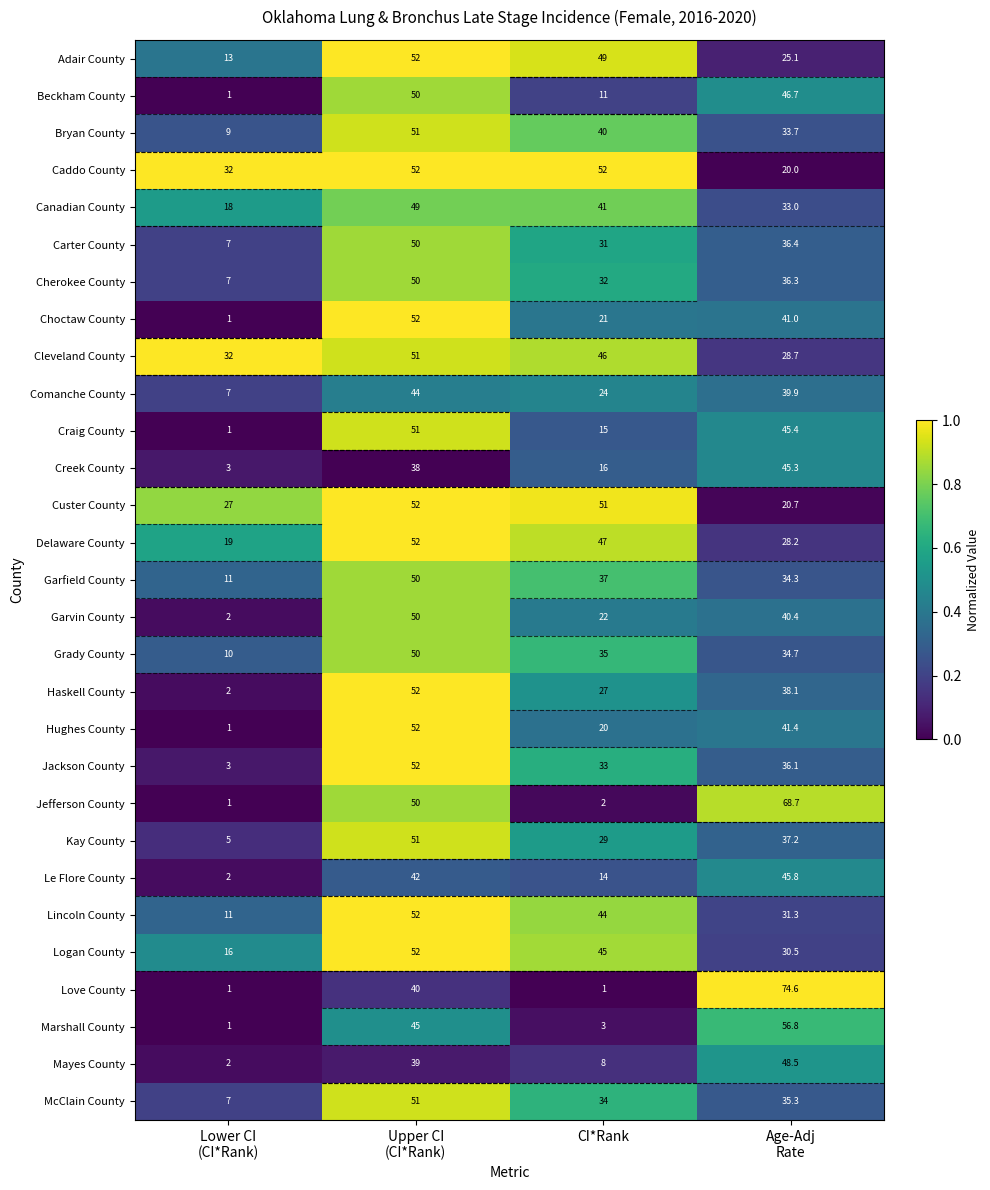

What is the difference between the maximum and minimum values in the Haskell County series?

50.0